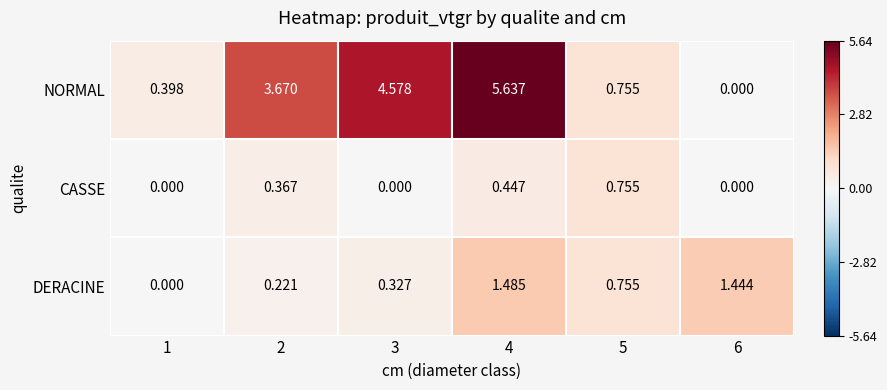

Count the number of data series in this chart.

3